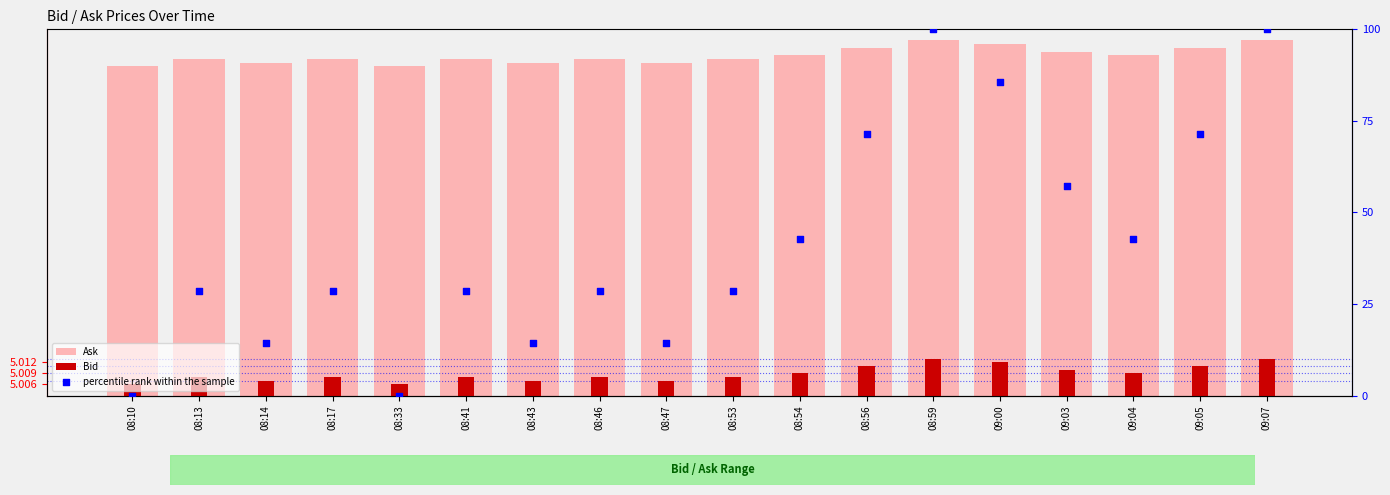

Which series has the largest total across all categories?

percentile rank within the sample